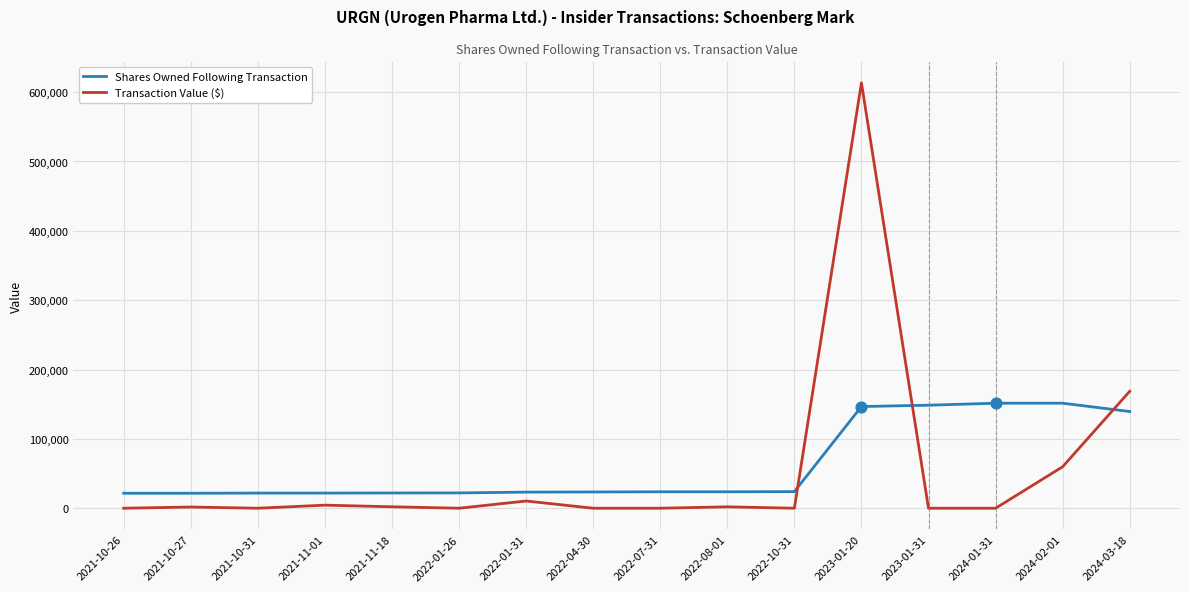

What are all the series names shown in the legend?

Shares Owned Following Transaction, Transaction Value ($)